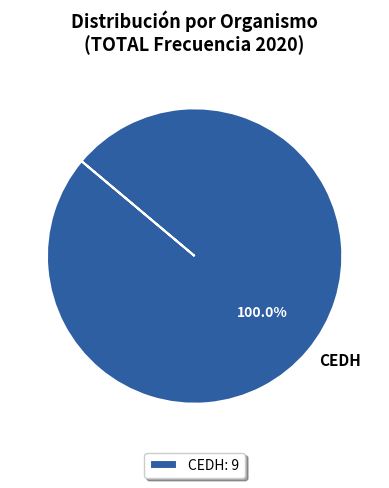

Count the number of slices in the pie.

1